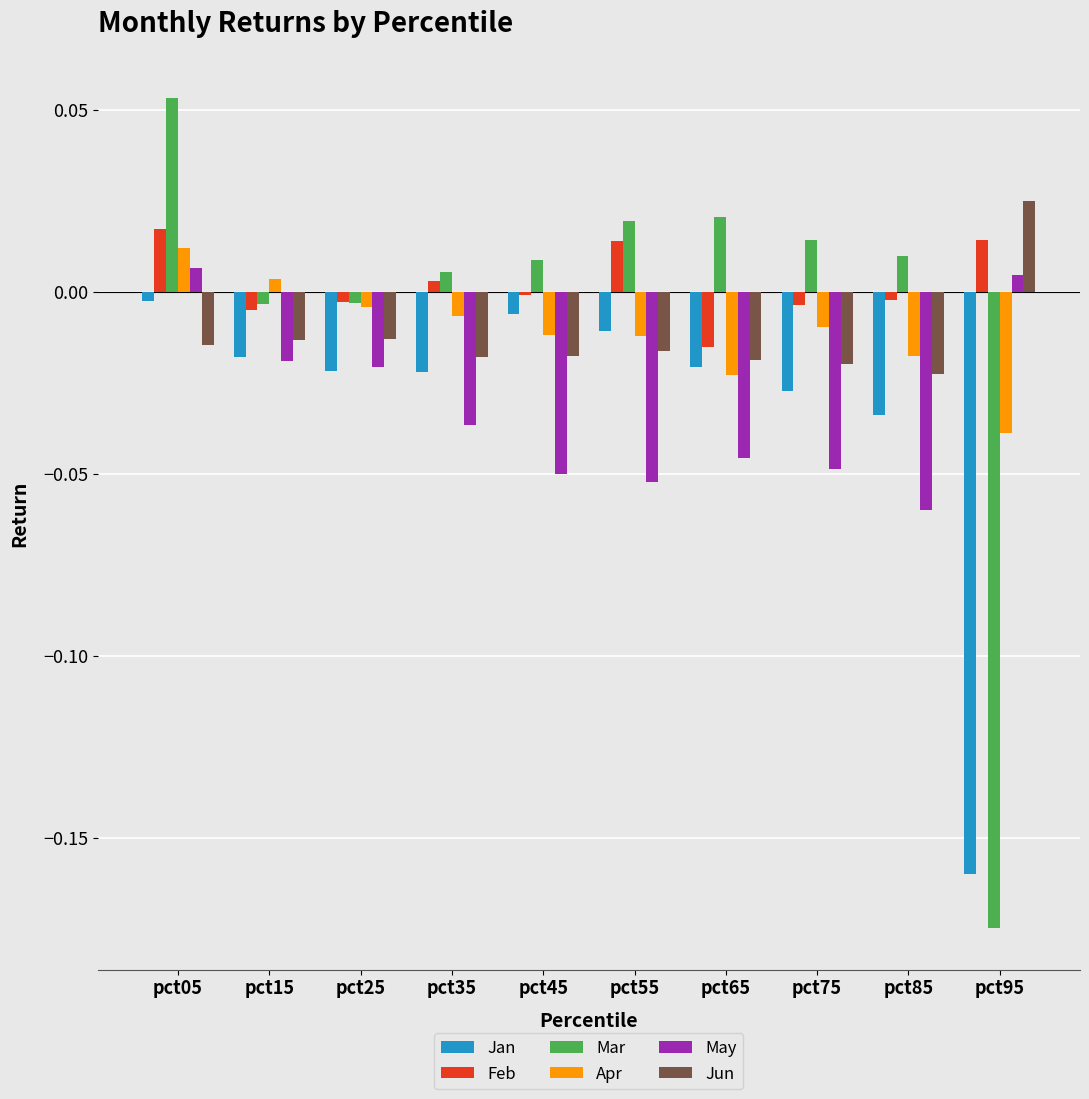

Which series has the largest range (max minus min)?

Mar